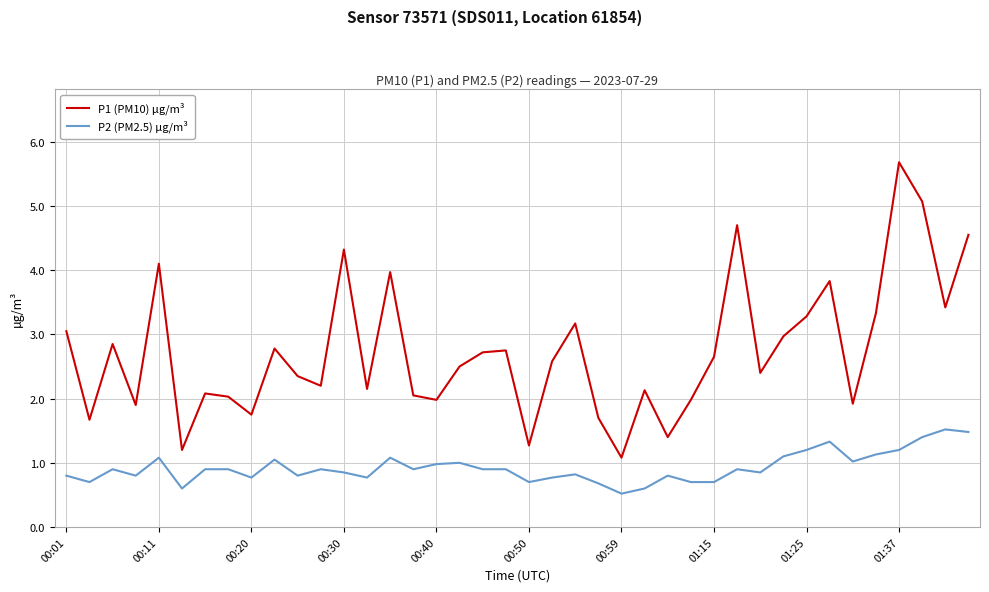

How many lines are shown in the chart?

2